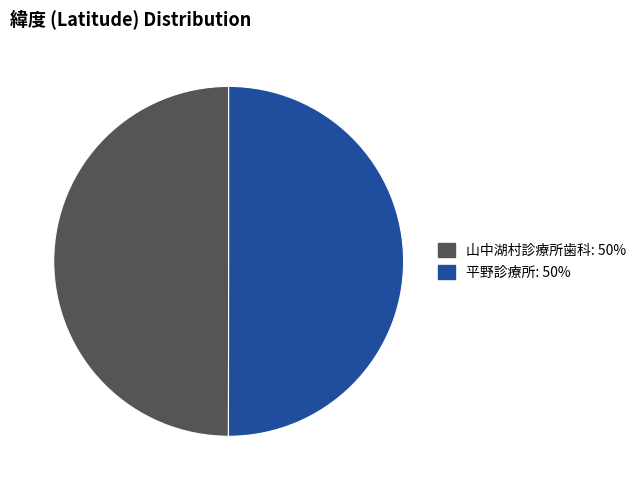

How many segments does this pie chart have?

2